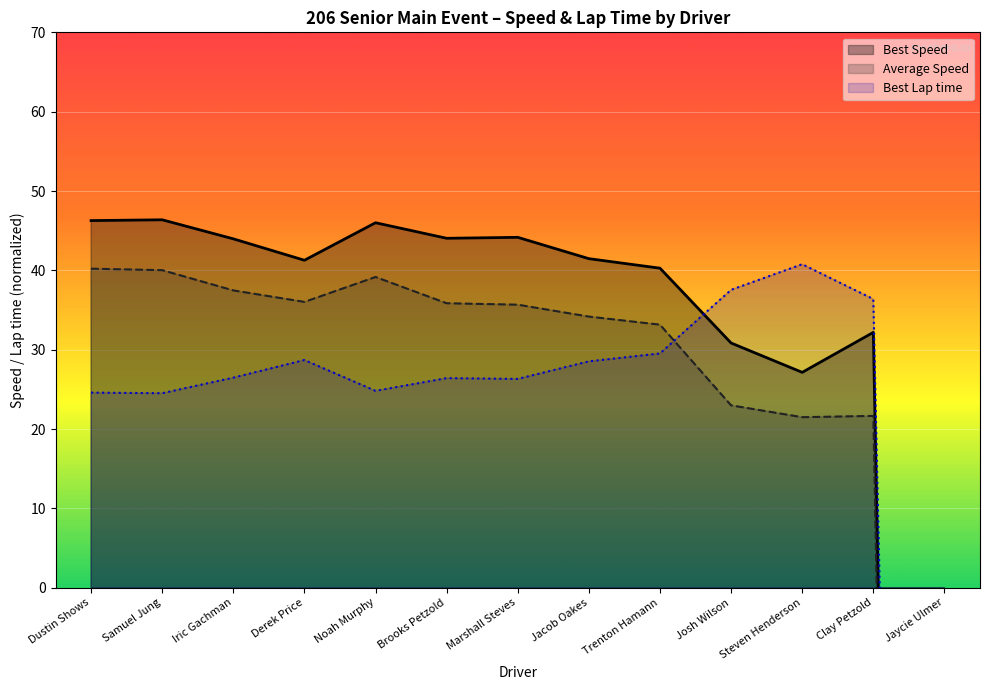

What is the label of the 3rd point from the right?

Steven Henderson